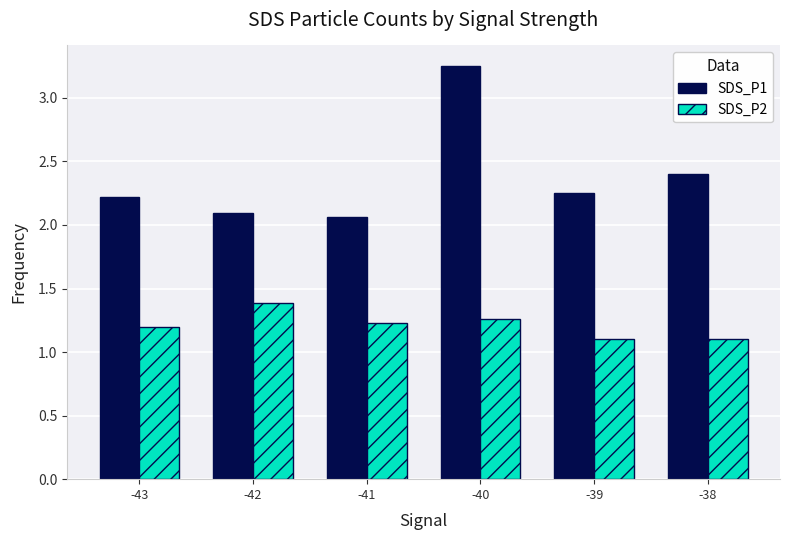

What is the difference between the highest and lowest values at -41?

0.8